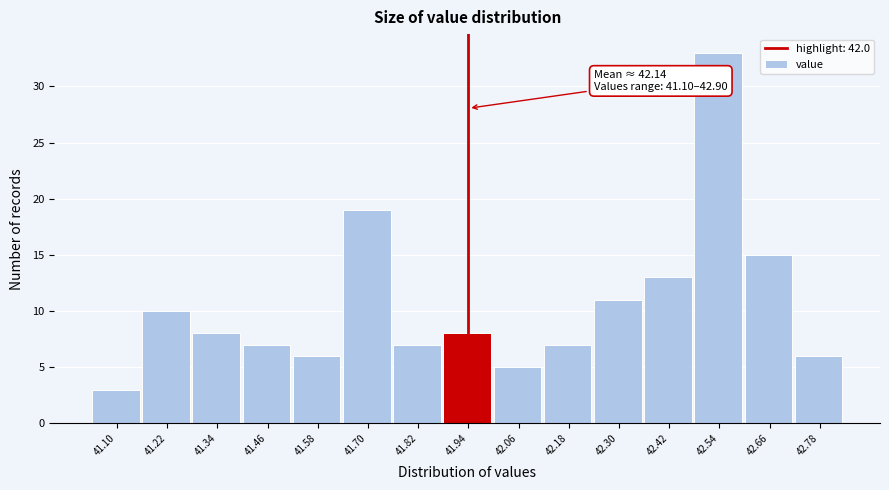

Reading right to left, list all the values displayed in this chart.

42.78=6	42.66=15	42.54=33	42.42=13	42.30=11	42.18=7	42.06=5	41.94=8	41.82=7	41.70=19	41.58=6	41.46=7	41.34=8	41.22=10	41.10=3